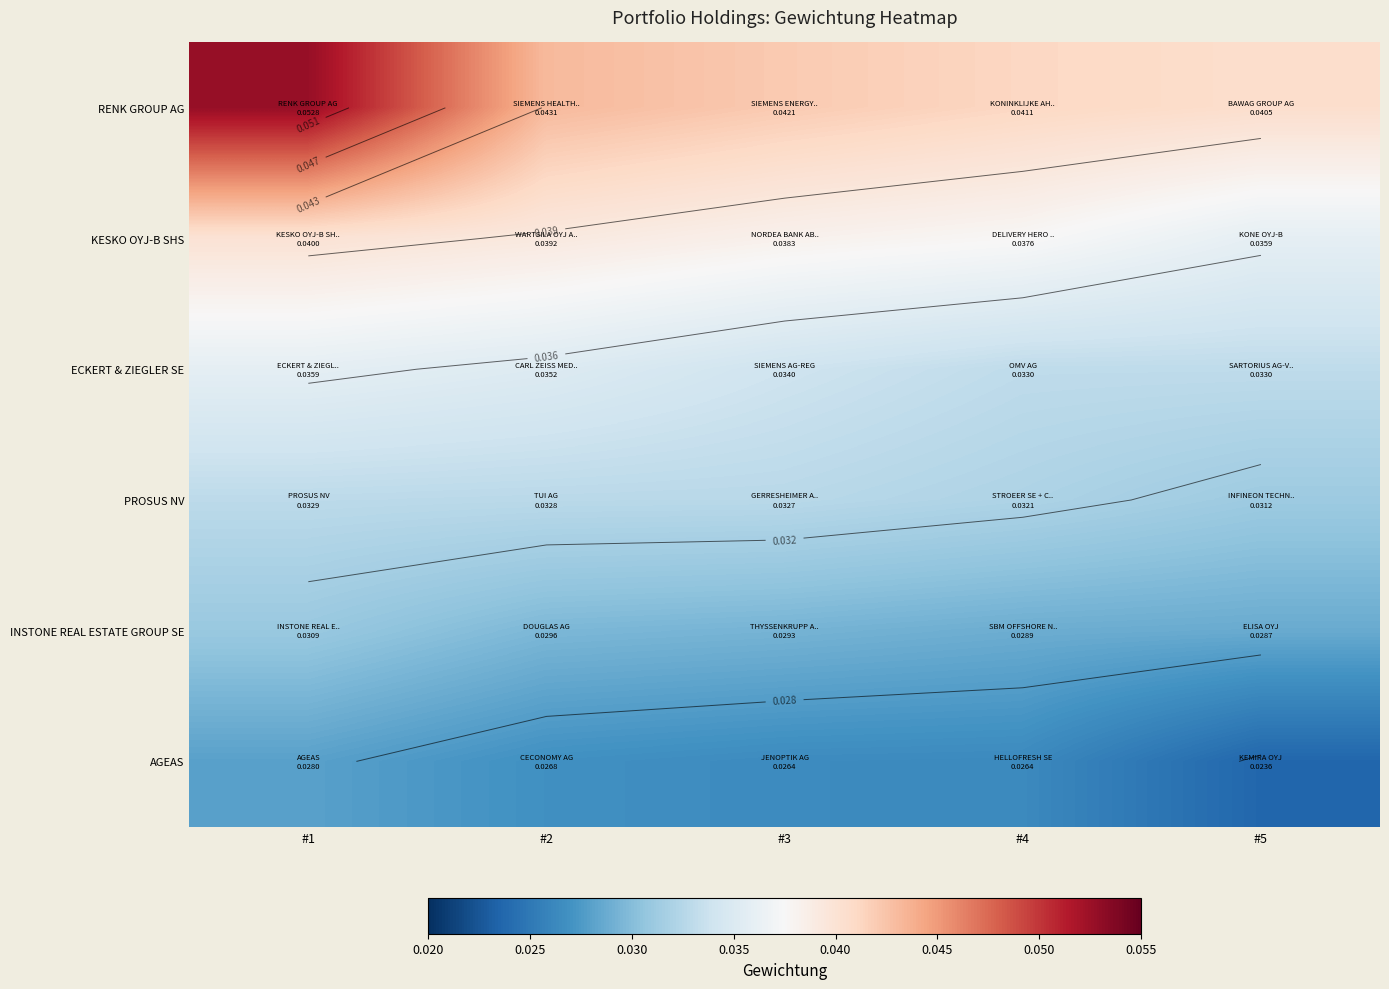

List the series in order of their peak value, highest first.

RENK GROUP AG, KESKO OYJ-B SHS, ECKERT & ZIEGLER SE, PROSUS NV, INSTONE REAL ESTATE GROUP SE, AGEAS